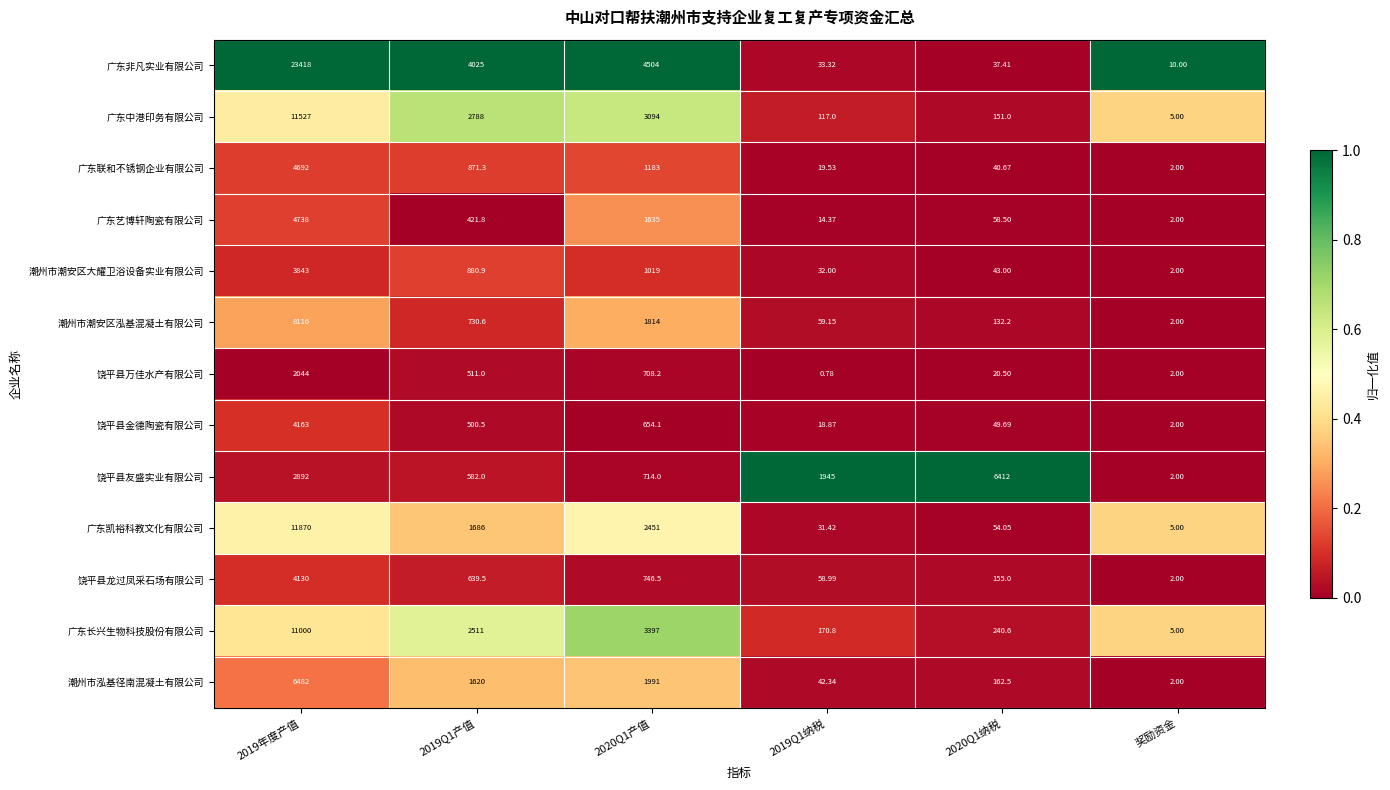

Which series changed the most between 2019Q1产值 and 2019Q1纳税?

广东非凡实业有限公司